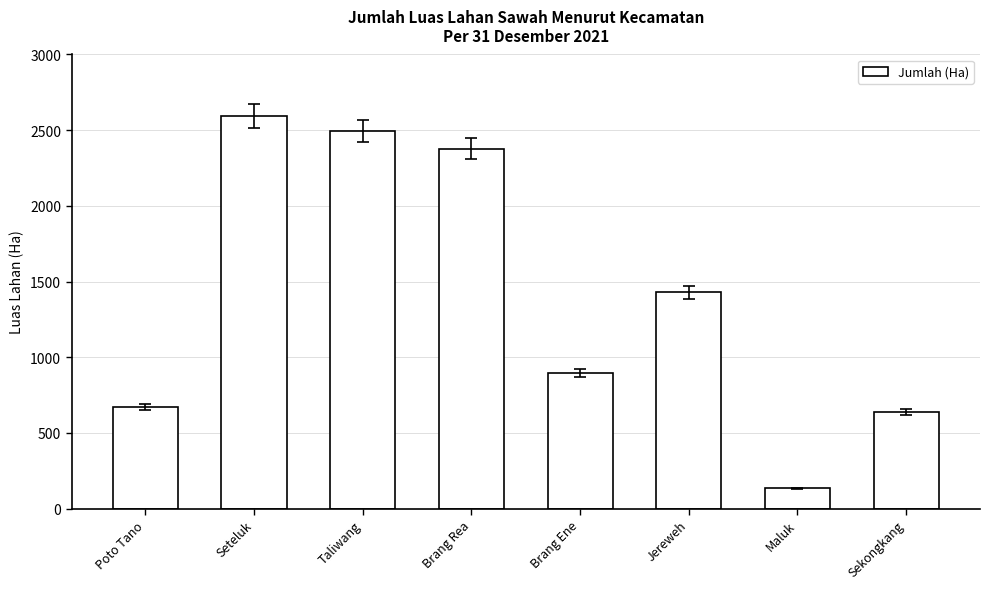

Approximately how many times larger is the value at Taliwang compared to Sekongkang?

3.9